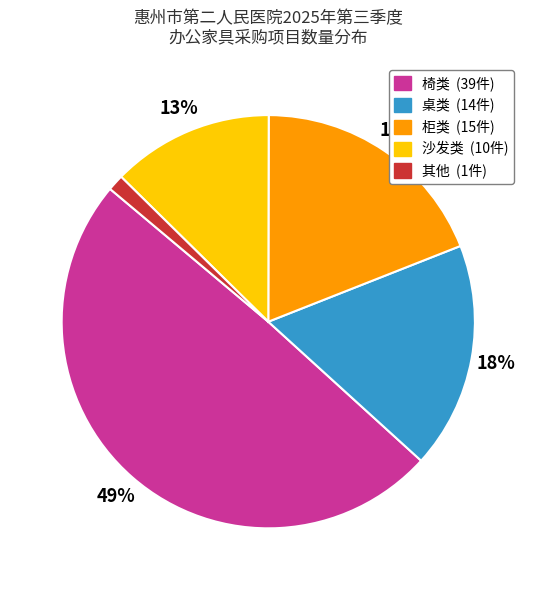

To the nearest percent, what is the difference between the largest and smallest slice percentages?

48%